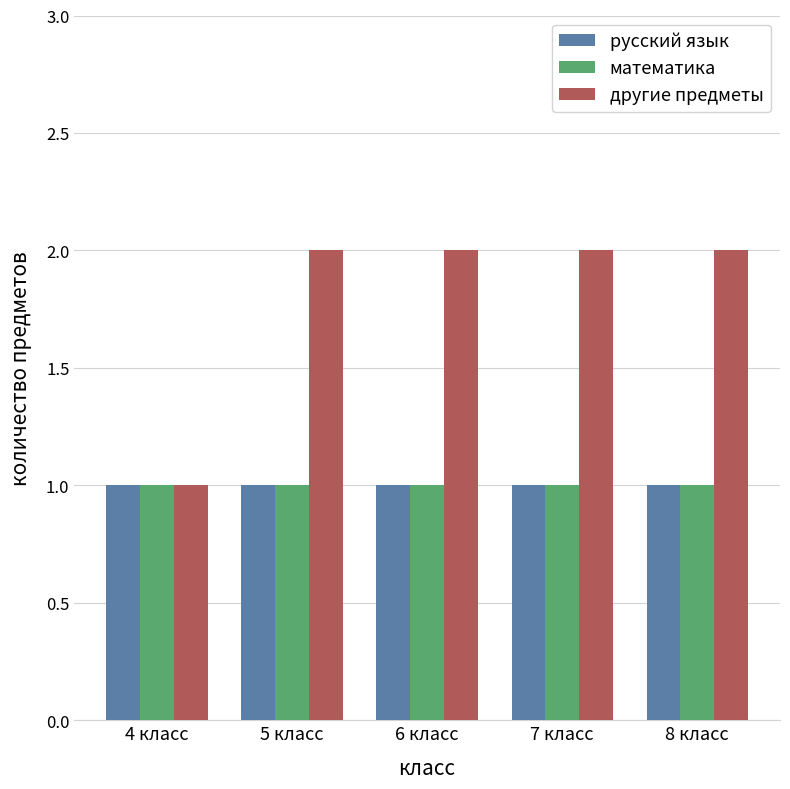

Which series has the largest total across all categories?

другие предметы